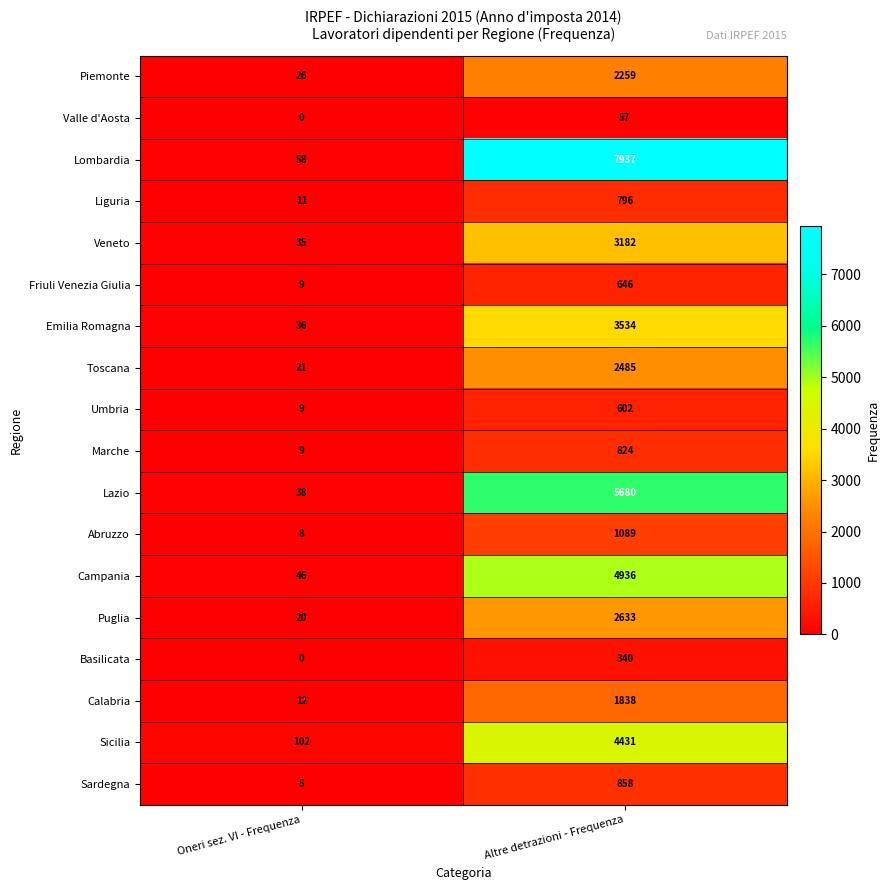

Rank the series by their maximum value, from highest to lowest.

Lombardia, Lazio, Campania, Sicilia, Emilia Romagna, Veneto, Puglia, Toscana, Piemonte, Calabria, Abruzzo, Sardegna, Marche, Liguria, Friuli Venezia Giulia, Umbria, Basilicata, Valle d'Aosta